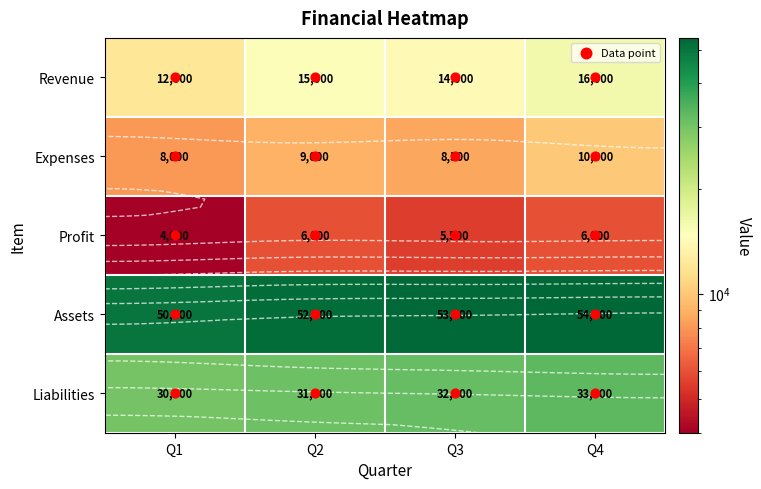

Count the number of categories in the chart.

4